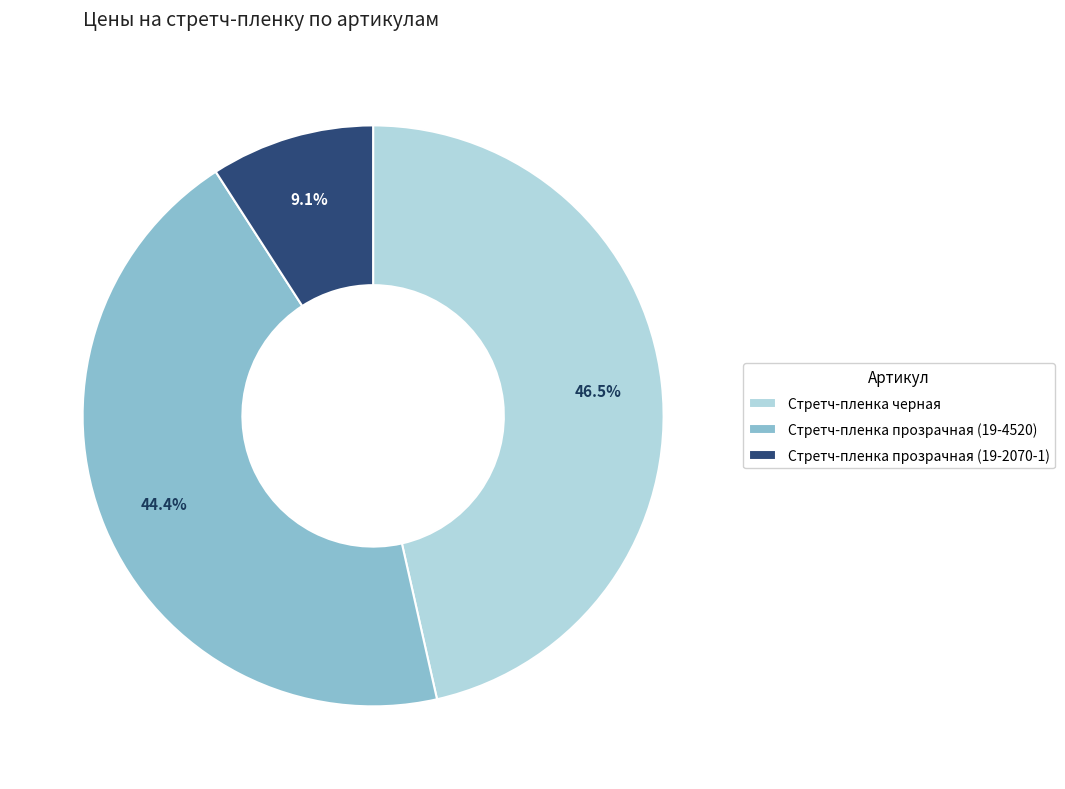

What percentage is NOT represented by Стретч-пленка черная?

53.5%